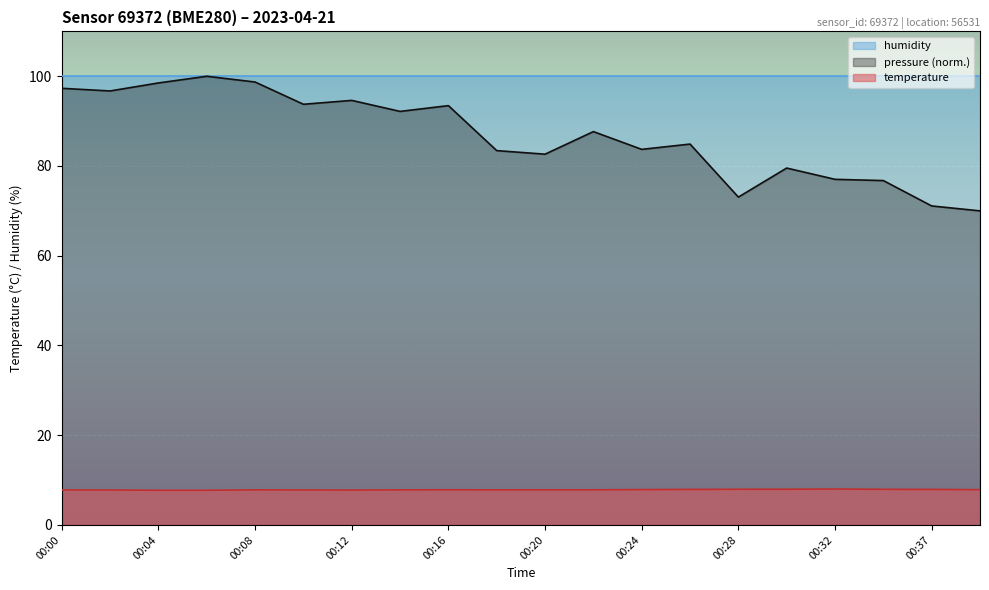

What is the value of the temperature point at the 11th from the left?

7.8